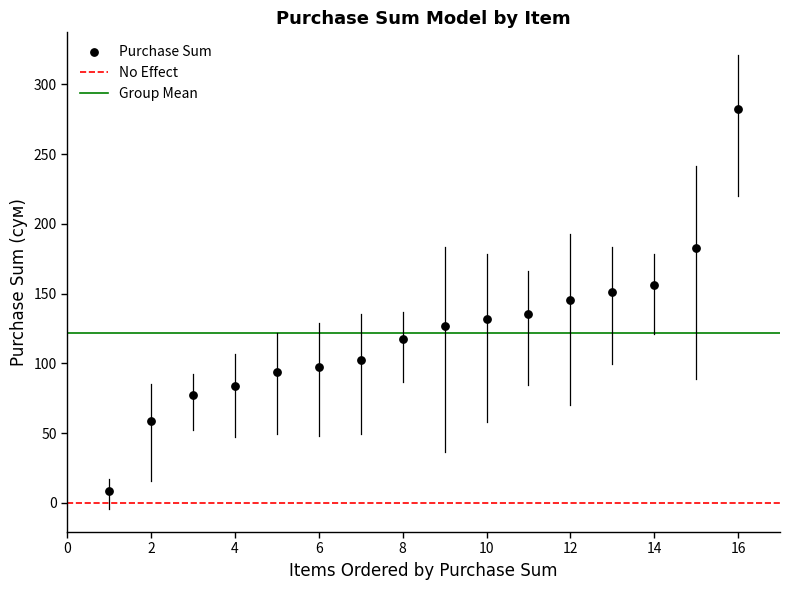

What is the range of X values (max minus min)?

15.0